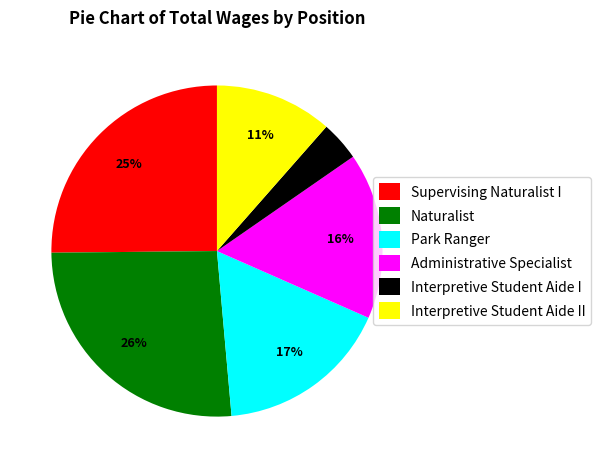

Rank the categories by value from highest to lowest.

Naturalist, Supervising Naturalist I, Park Ranger, Administrative Specialist, Interpretive Student Aide II, Interpretive Student Aide I